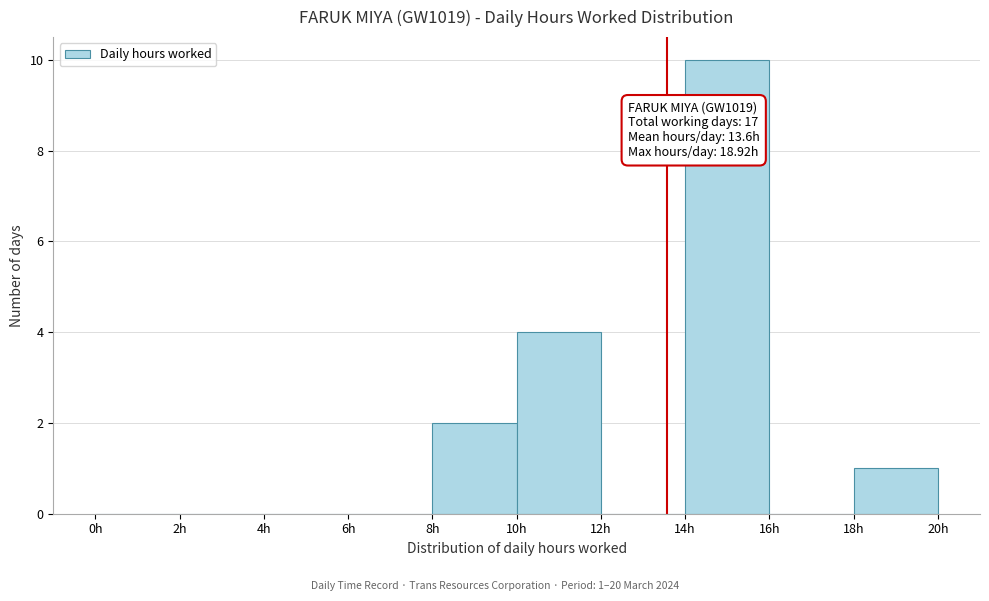

Which range on the x-axis has the tallest bar?

14 to 16